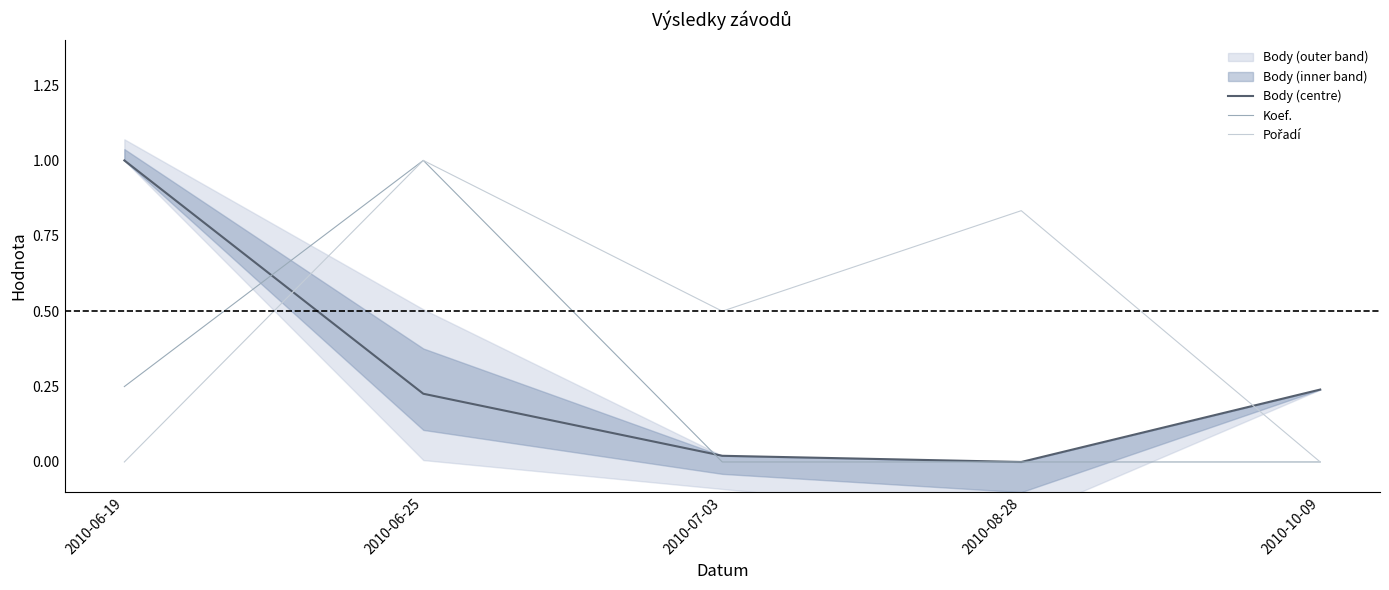

What is the label of the 2nd point from the right?

2010-08-28